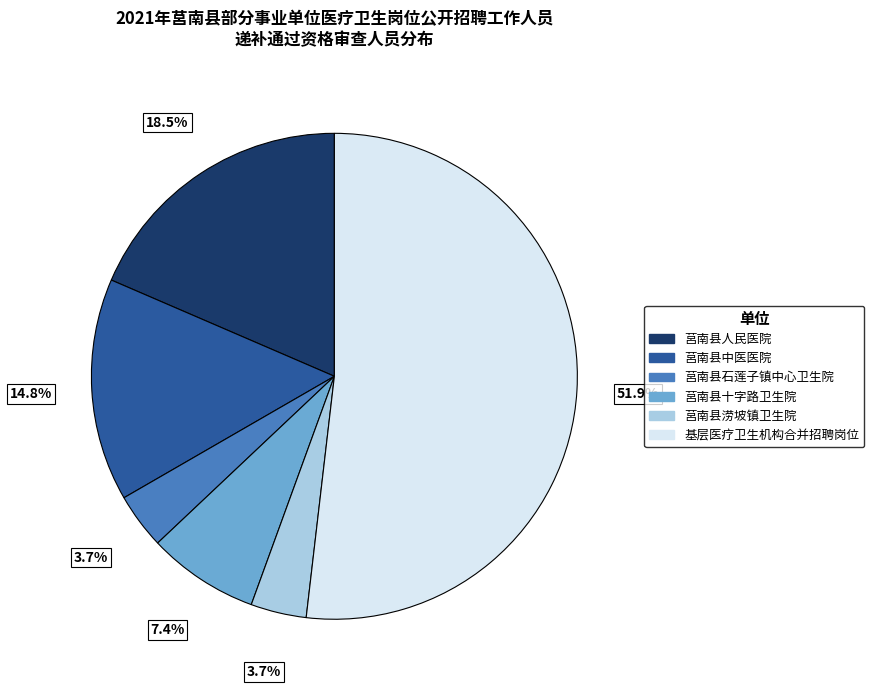

How many slices are in this pie chart?

6